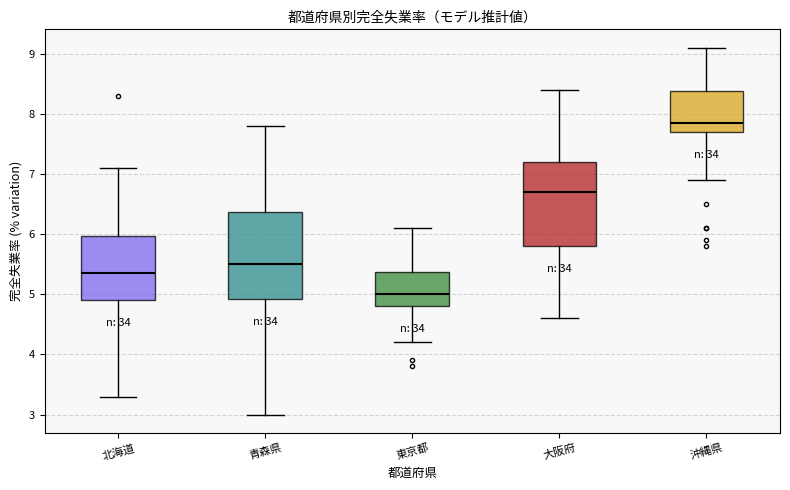

Which box's median line is the lowest?

東京都